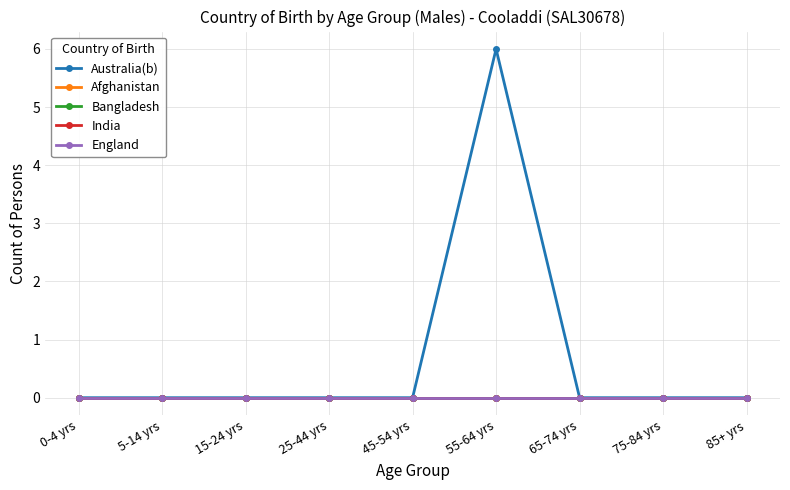

Which category has the lowest value in the England series?

0-4 yrs